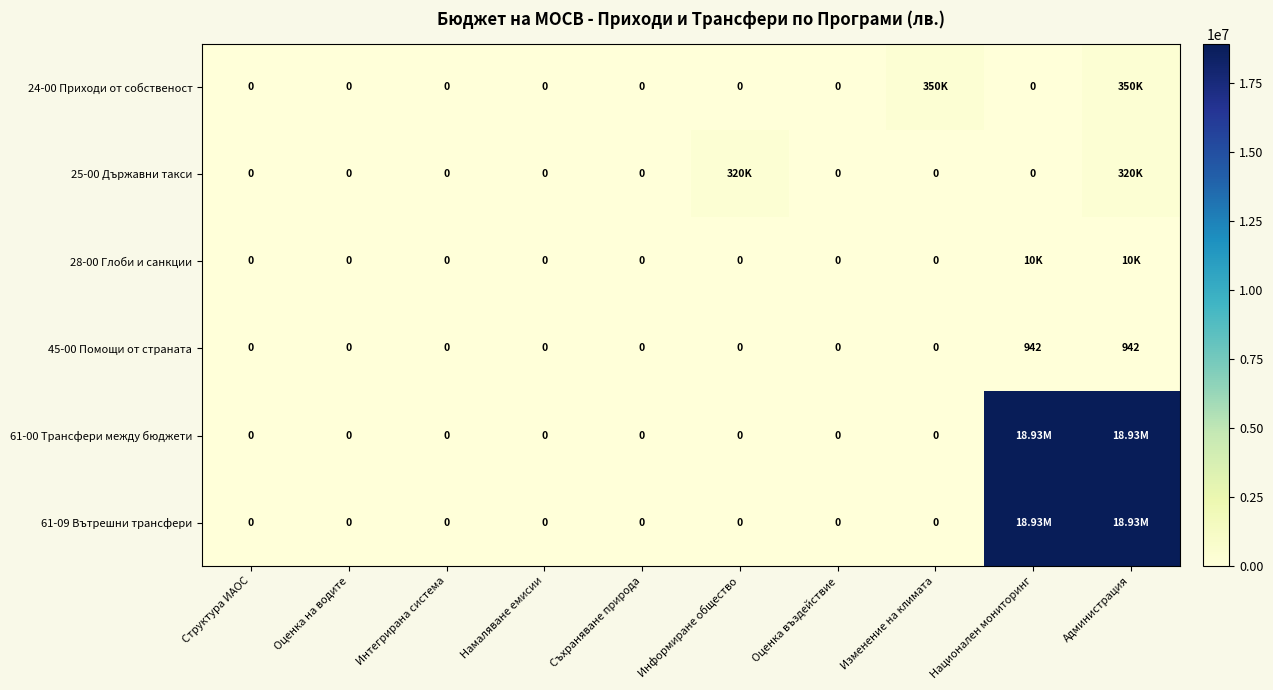

At which category is the sum across all series the highest?

Администрация